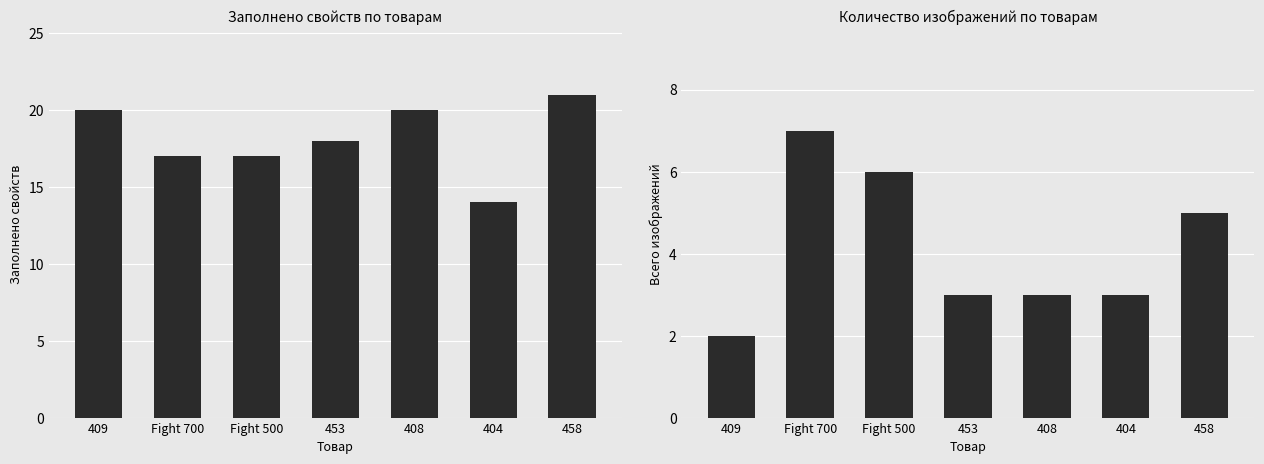

Is it true that Заполнено свойств equals 5 at Fight 500?

False